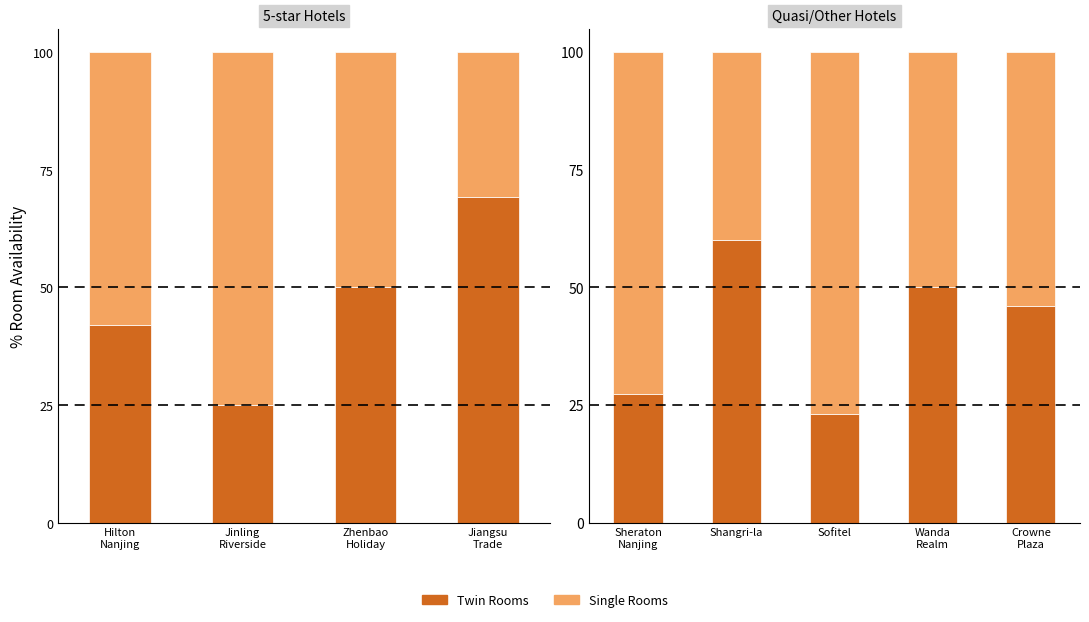

Which series has the largest total across all categories?

Single Rooms